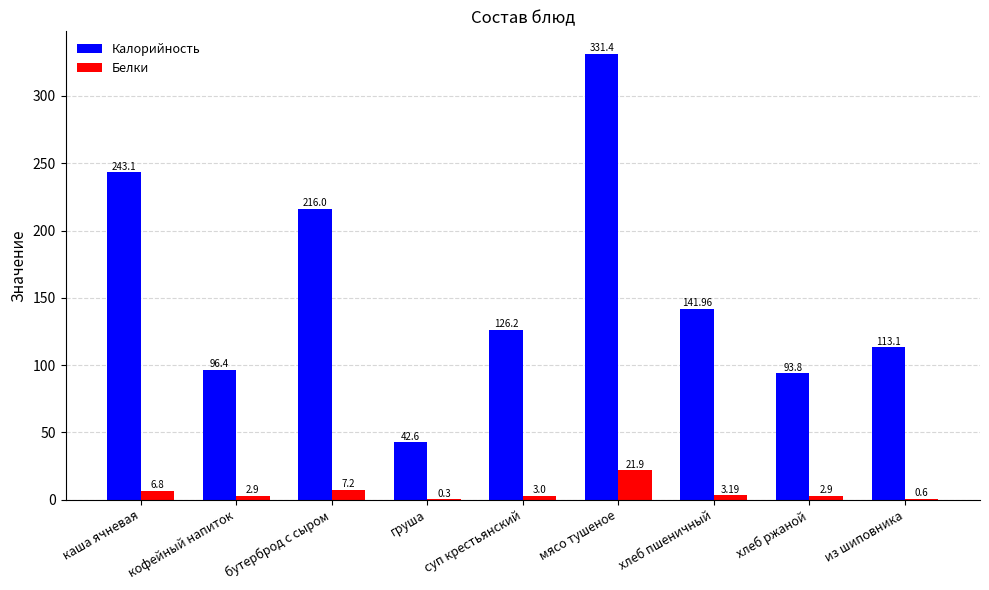

Where is Белки nearest to the value 11?

бутерброд с сыром